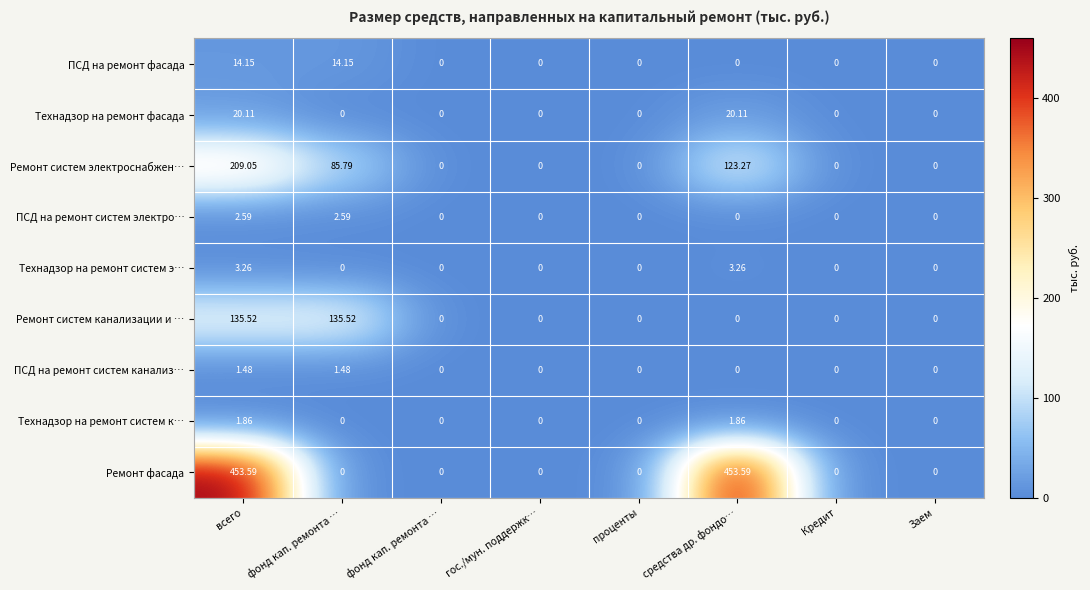

At Кредит, list the series in order from largest to smallest.

ПСД на ремонт фасада, Технадзор на ремонт фасада, Ремонт систем электроснабжен…, ПСД на ремонт систем электро…, Технадзор на ремонт систем э…, Ремонт систем канализации и …, ПСД на ремонт систем канализ…, Технадзор на ремонт систем к…, Ремонт фасада